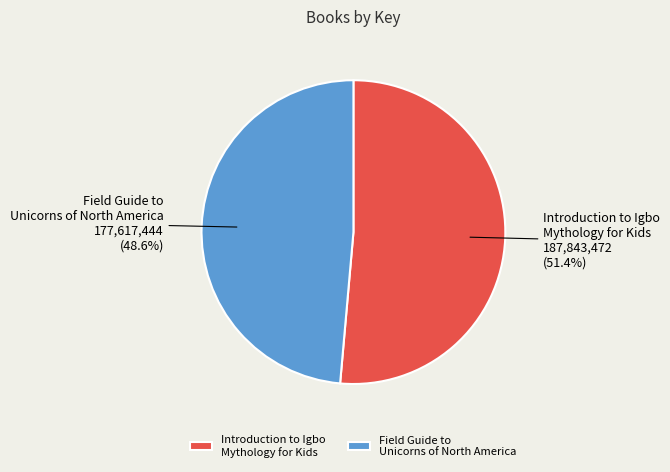

Count the number of slices in the pie.

2